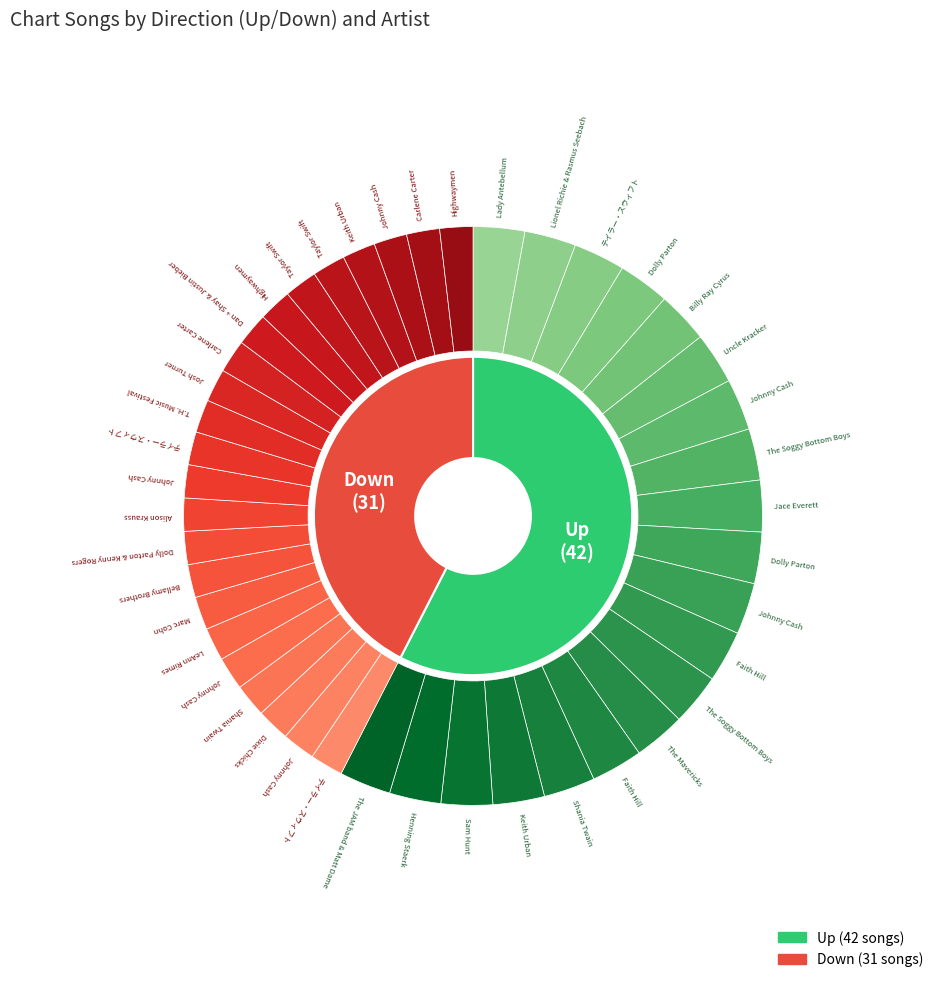

Count the number of slices in the pie.

2